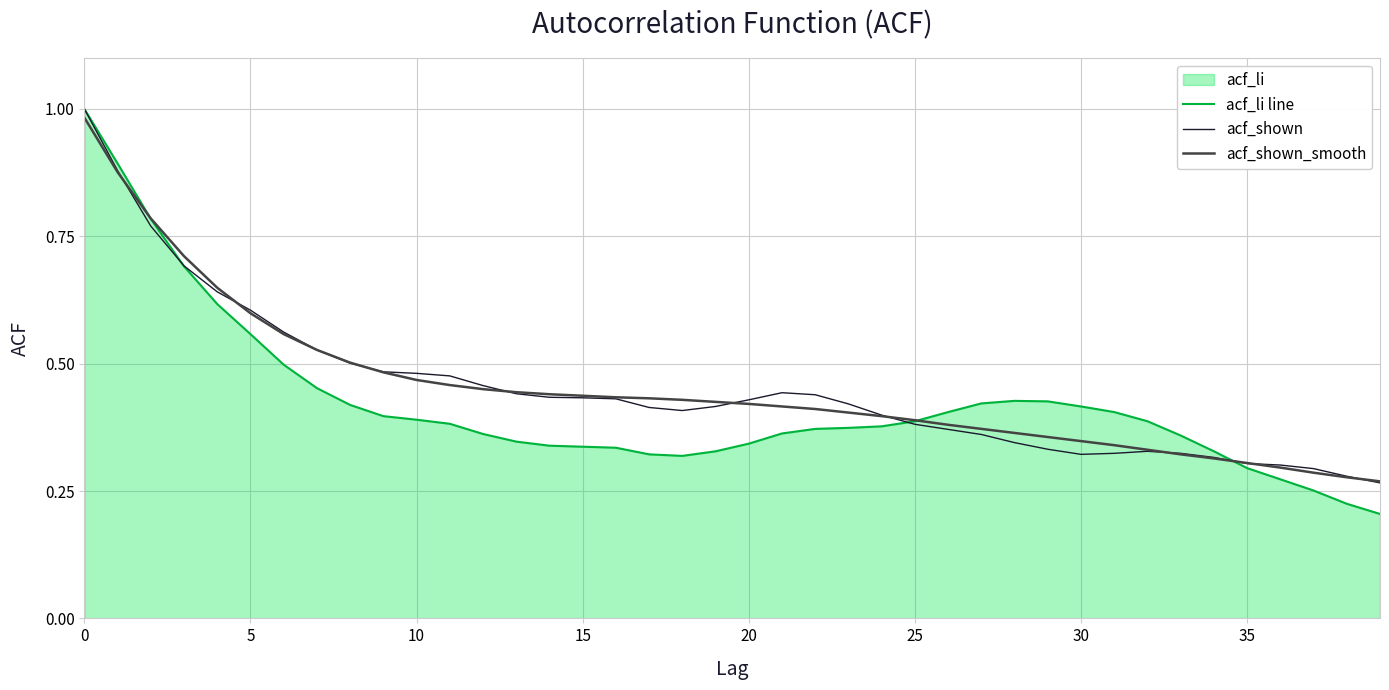

Which label corresponds to the largest value in the chart?

0